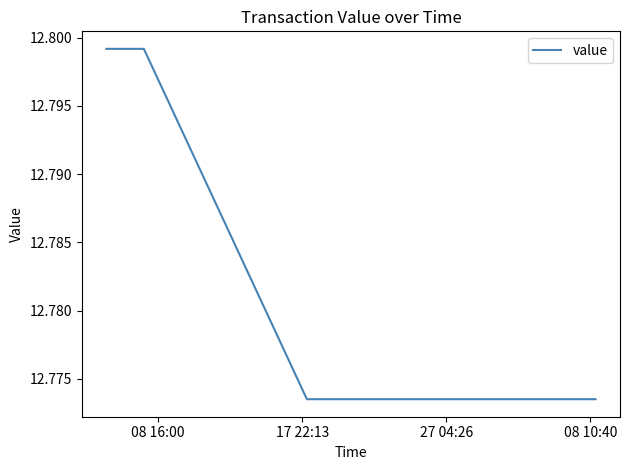

What is the sum of all values?

76.7